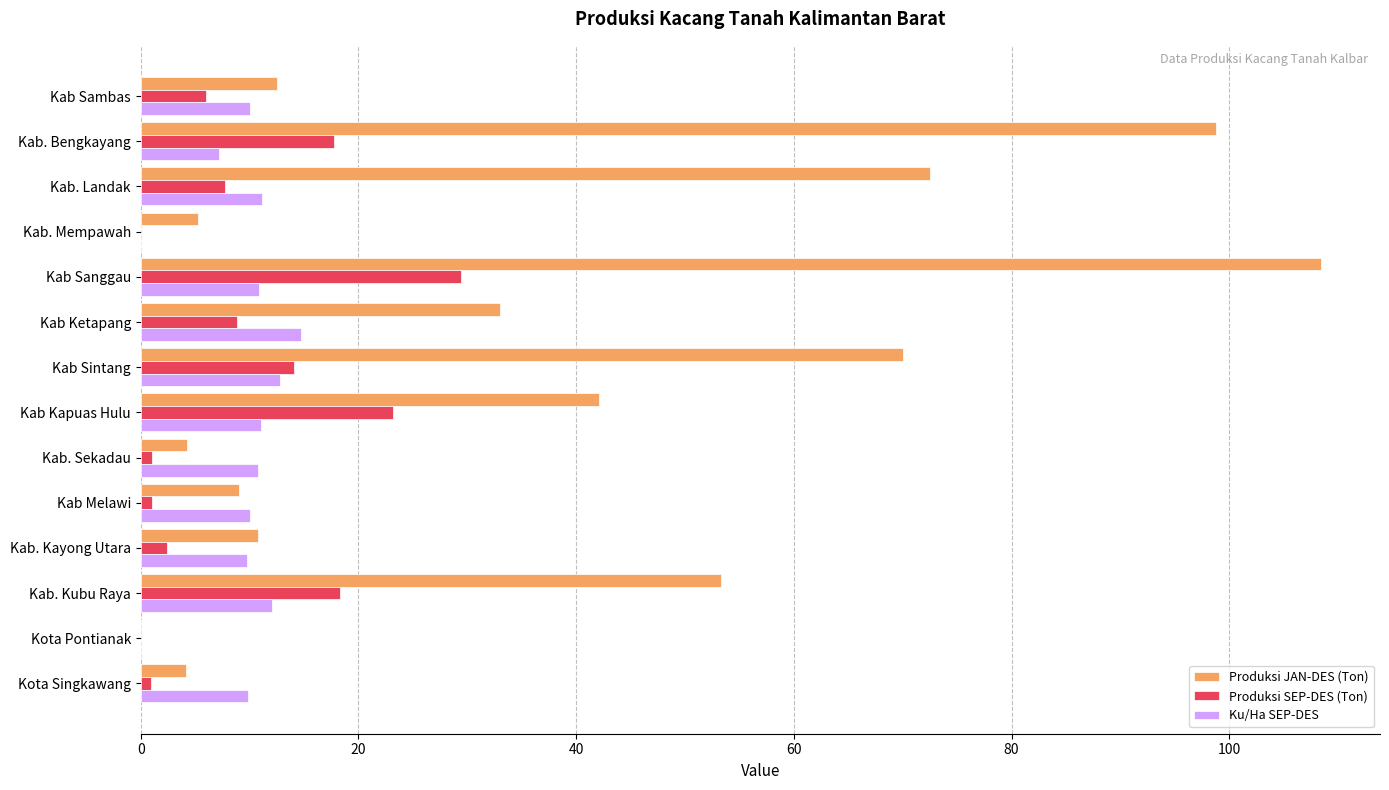

Is the value of Ku/Ha SEP-DES at Kab. Landak greater than the value of Produksi SEP-DES (Ton) at Kab Sanggau?

No